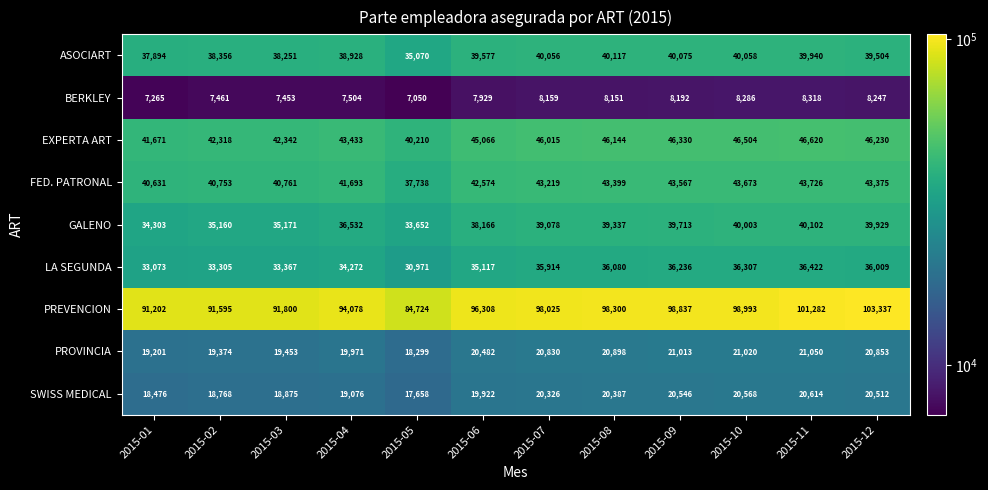

Read the EXPERTA ART value at 2015-06, to the nearest 100.

45100